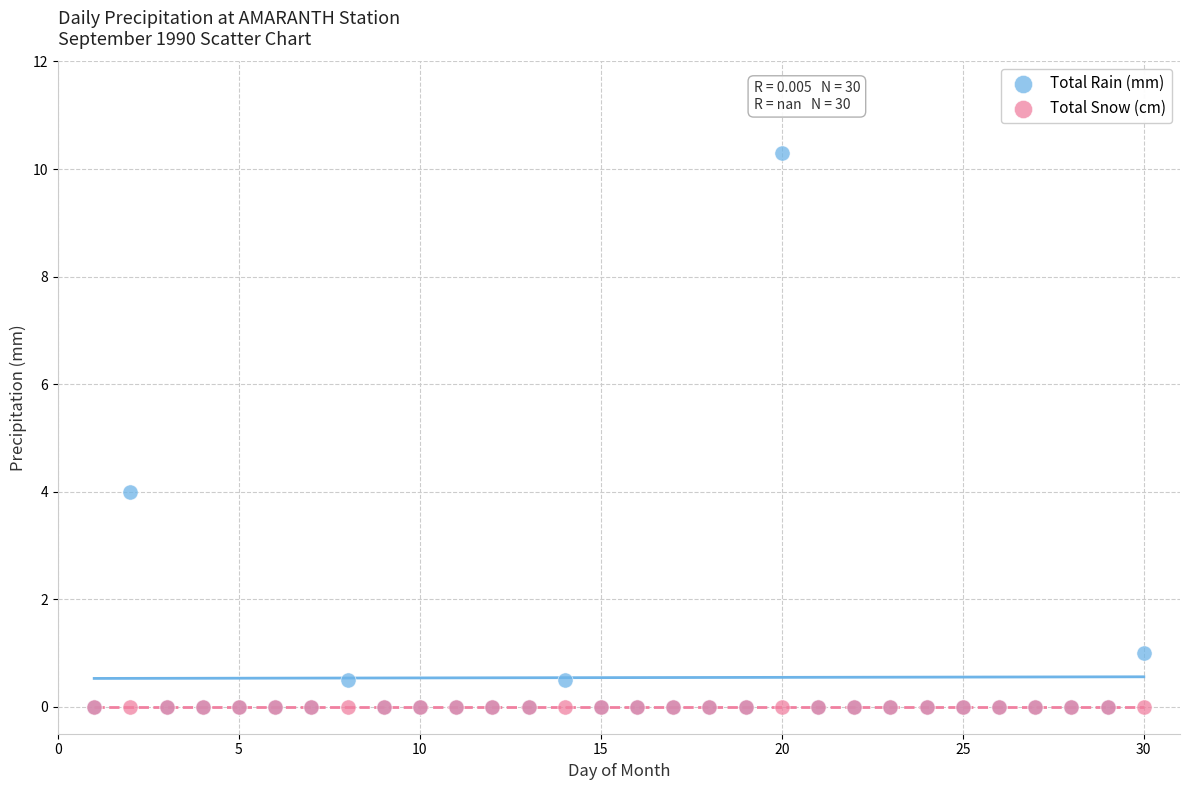

In the Total Rain (mm) series, what Y value is closest to 5?

4.0